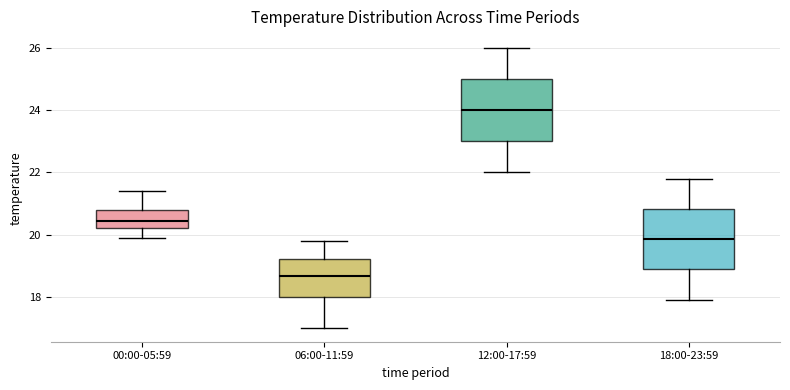

Reading left to right, read every box against the y-axis: the position of its median line, the range the box covers, and the ends of its whiskers. The values are not printed on the chart, so give them approximately, as read against the axis.

00:00-05:59: median 20.4, box 20.2 to 20.8, whiskers 20.0 to 21.4
06:00-11:59: median 18.6, box 18.0 to 19.2, whiskers 17.0 to 19.8
12:00-17:59: median 24.0, box 23.0 to 25.0, whiskers 22.0 to 26.0
18:00-23:59: median 19.8, box 18.8 to 20.8, whiskers 18.0 to 21.8